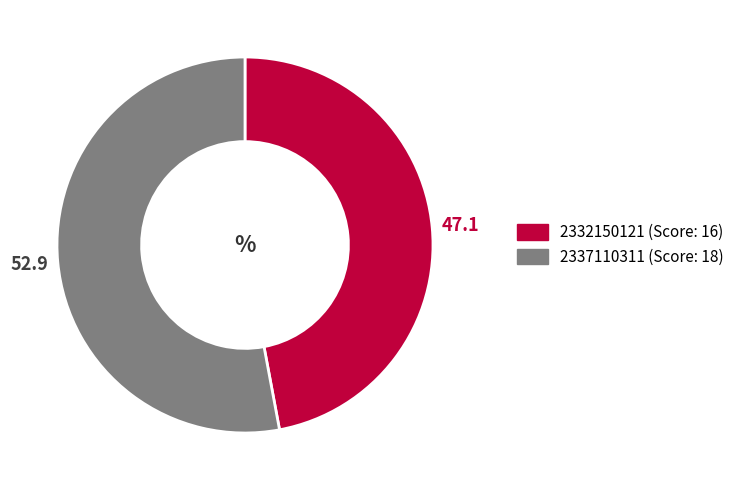

What is the smallest slice in the pie chart?

2332150121